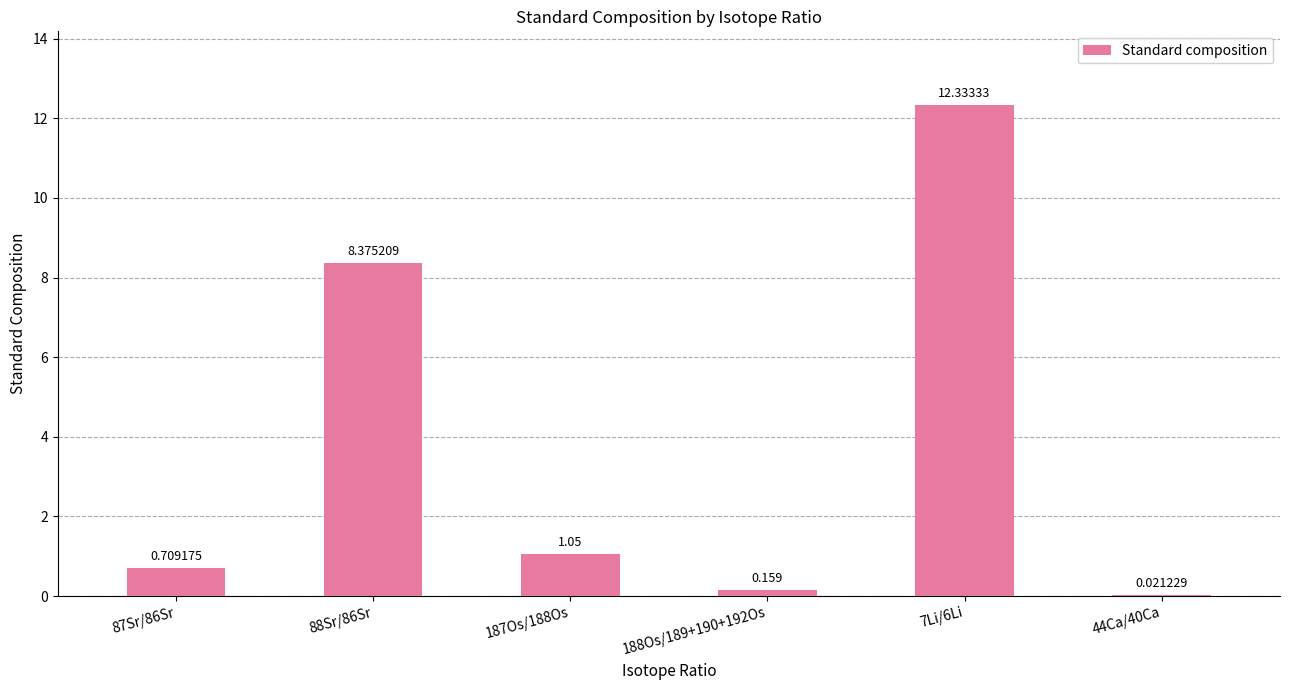

What is the value of the 4th bar from the left?

0.2